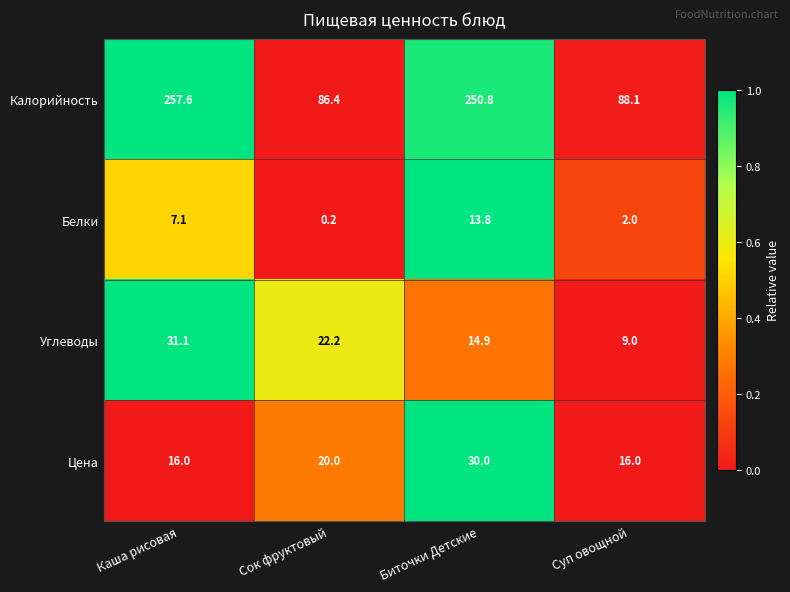

What is the difference between the second highest and minimum values in the Углеводы series?

13.2